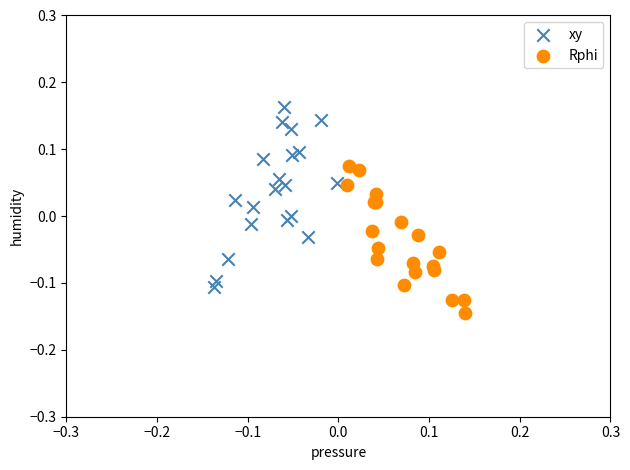

Which series has the largest Y range (max minus min)?

xy